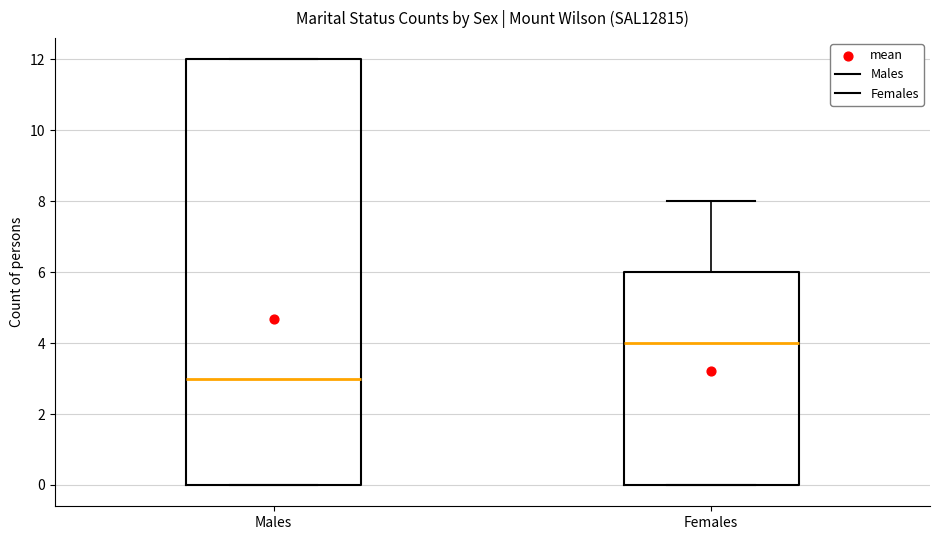

Where does the median line of the box for Females sit on the y-axis? The values are not printed on the chart, so give them approximately, as read against the axis.

4